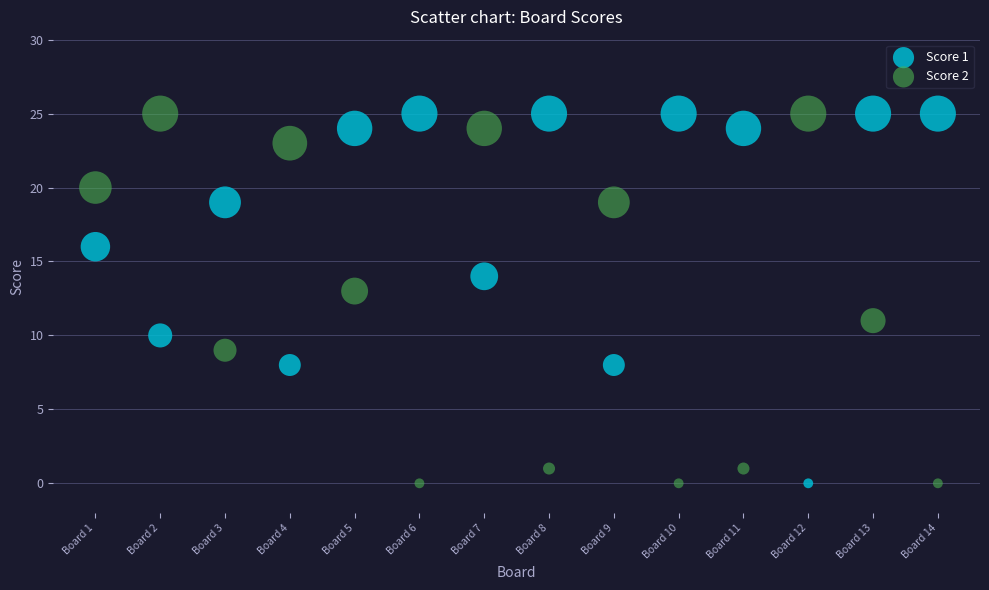

What is the X range (max minus min) for the scatter plot?

13